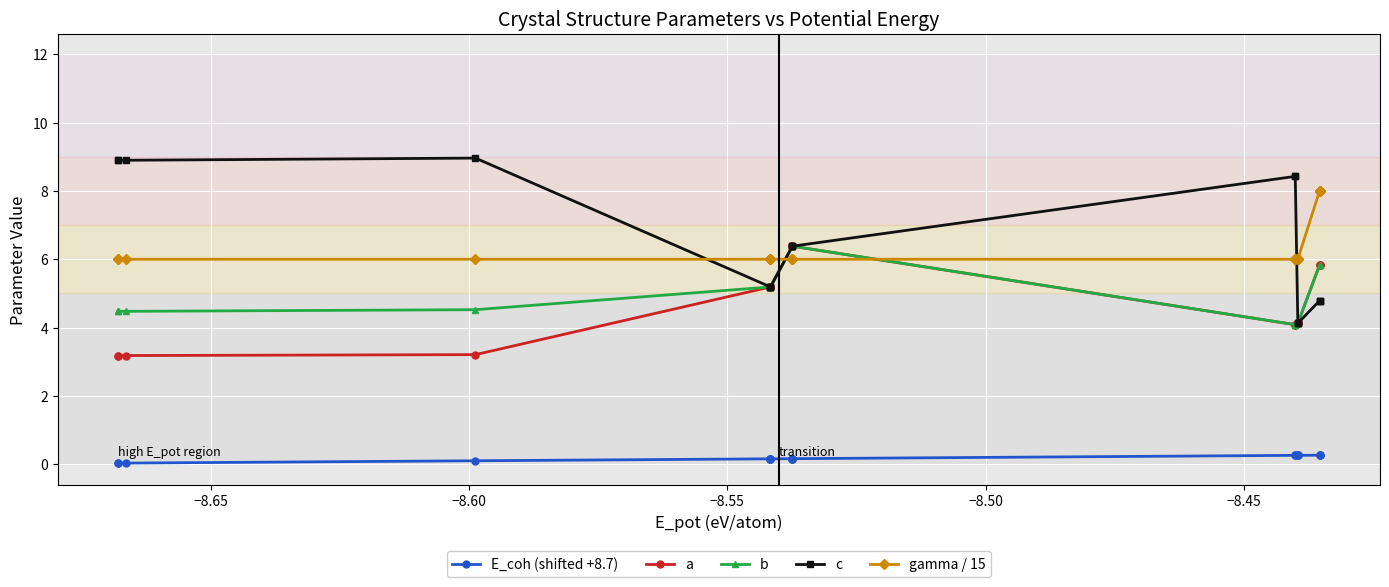

True or false: b has more than 0 interior local peaks.

True